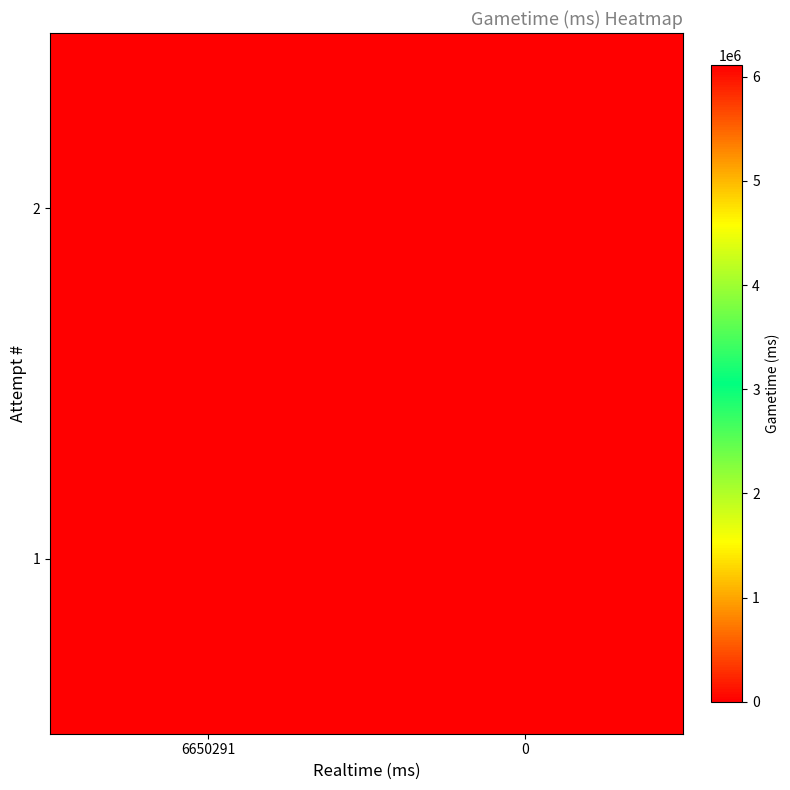

Rank the series by their maximum value, from lowest to highest.

1, 2